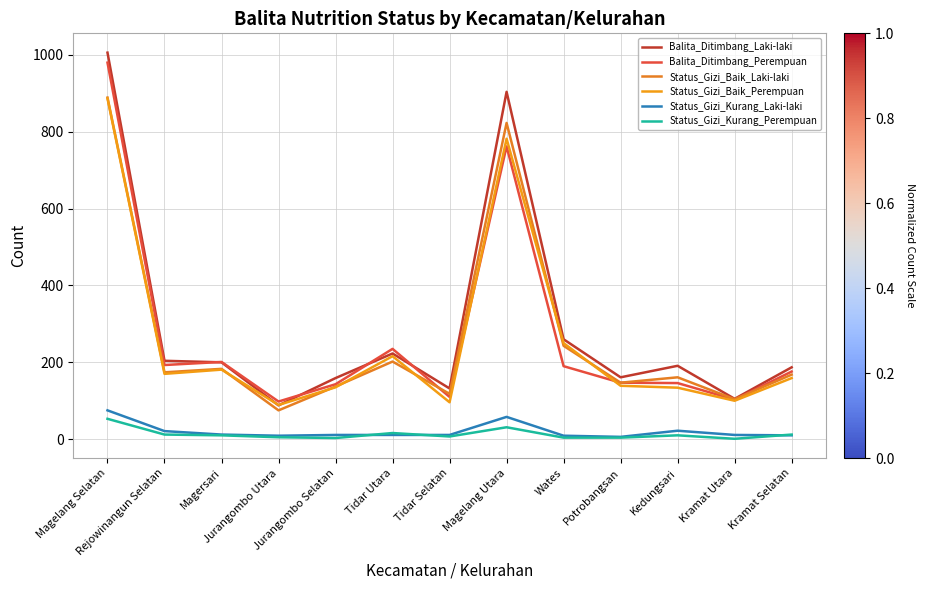

True or false: Status_Gizi_Baik_Laki-laki has more than 2 interior local peaks.

True